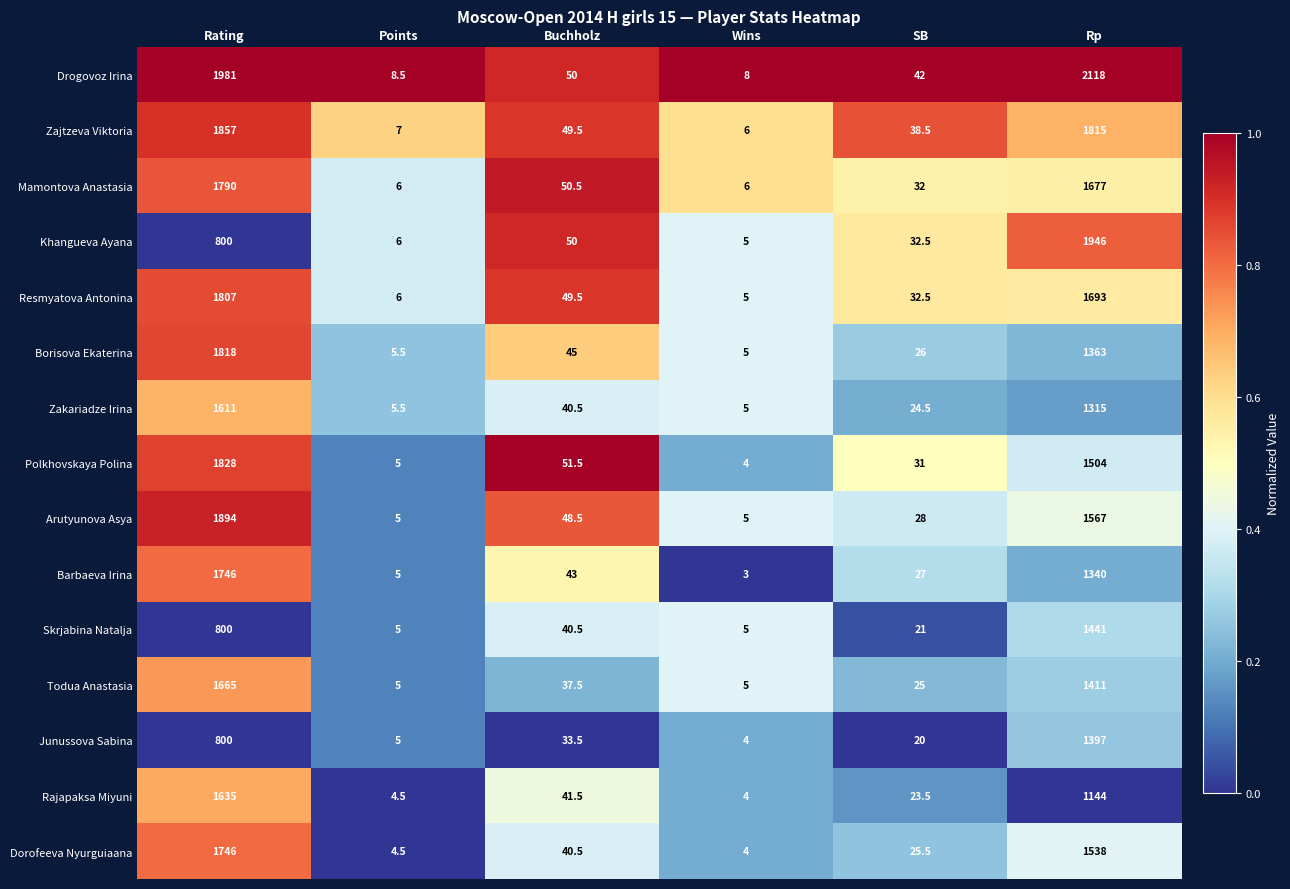

Which series has the largest total across all categories?

Drogovoz Irina